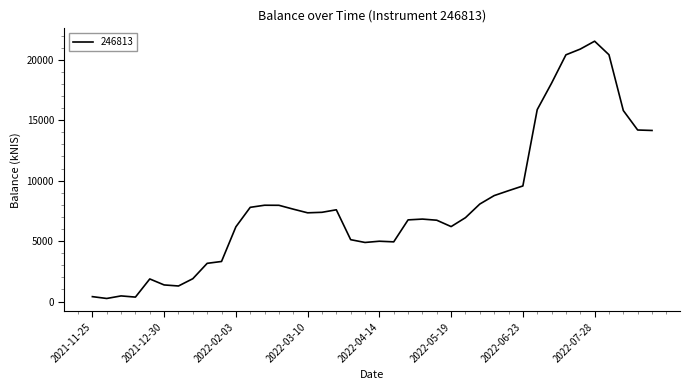

What is the greatest value displayed?

21529.4